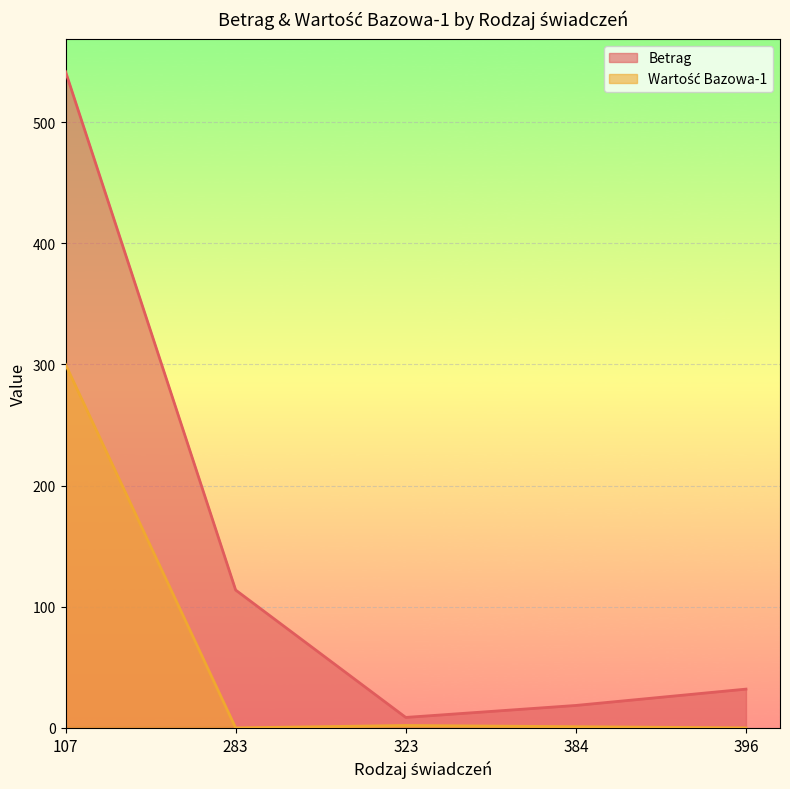

The Wartość Bazowa-1 series shows 437.8 at 107. True or false?

False